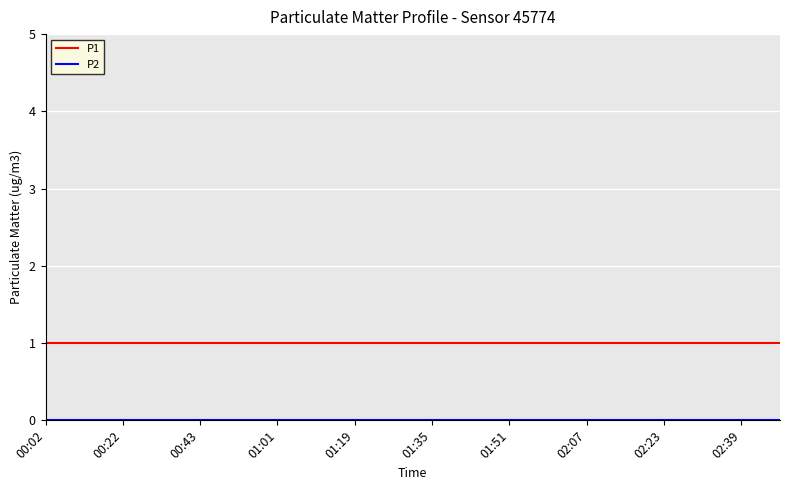

Is this an area chart (filled region under the line)?

No